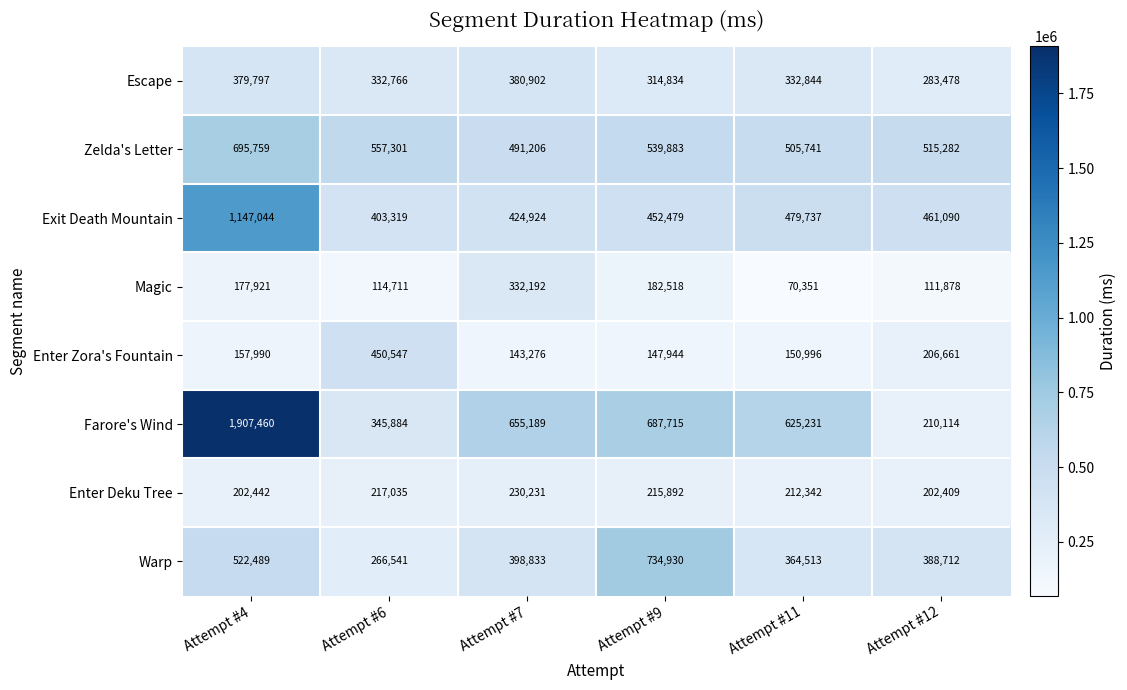

Count the number of data series in this chart.

8